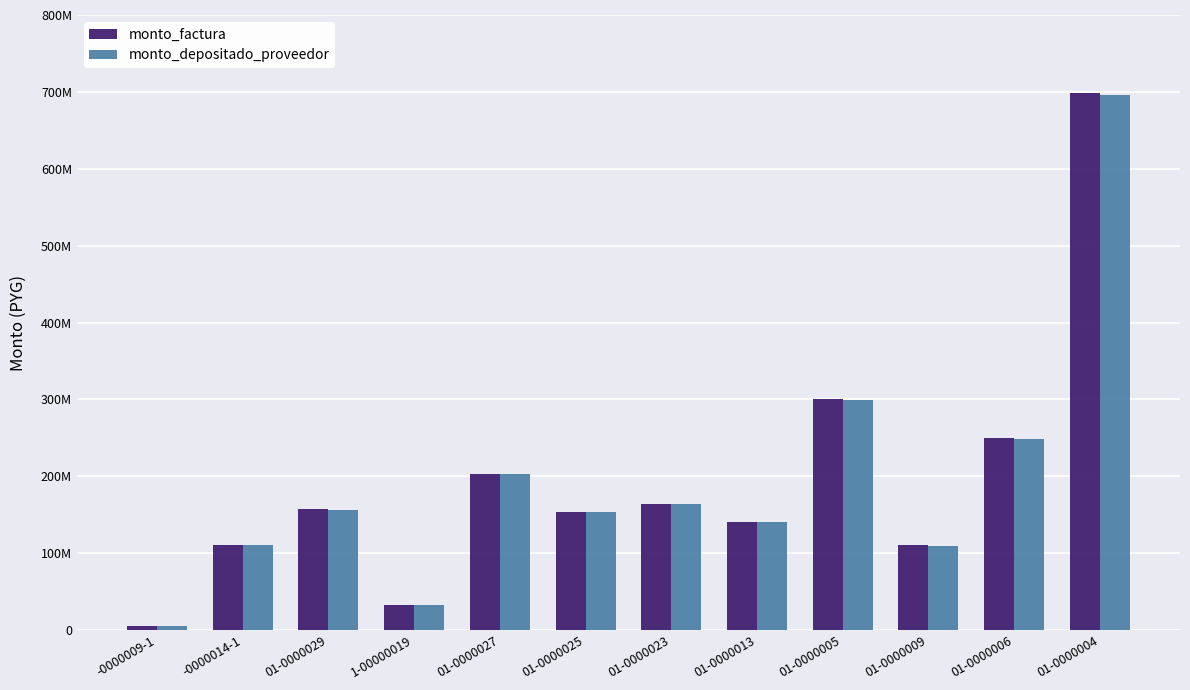

Between 1-00000019 and 01-0000009, which series saw the biggest shift?

monto_factura